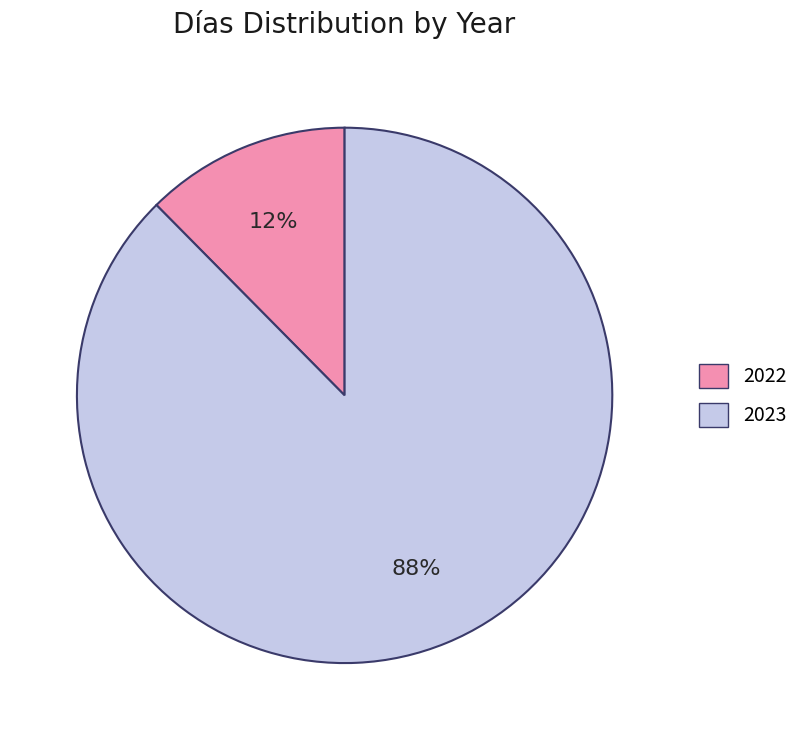

Is the sum of 2022 and 2023 greater than half?

Yes